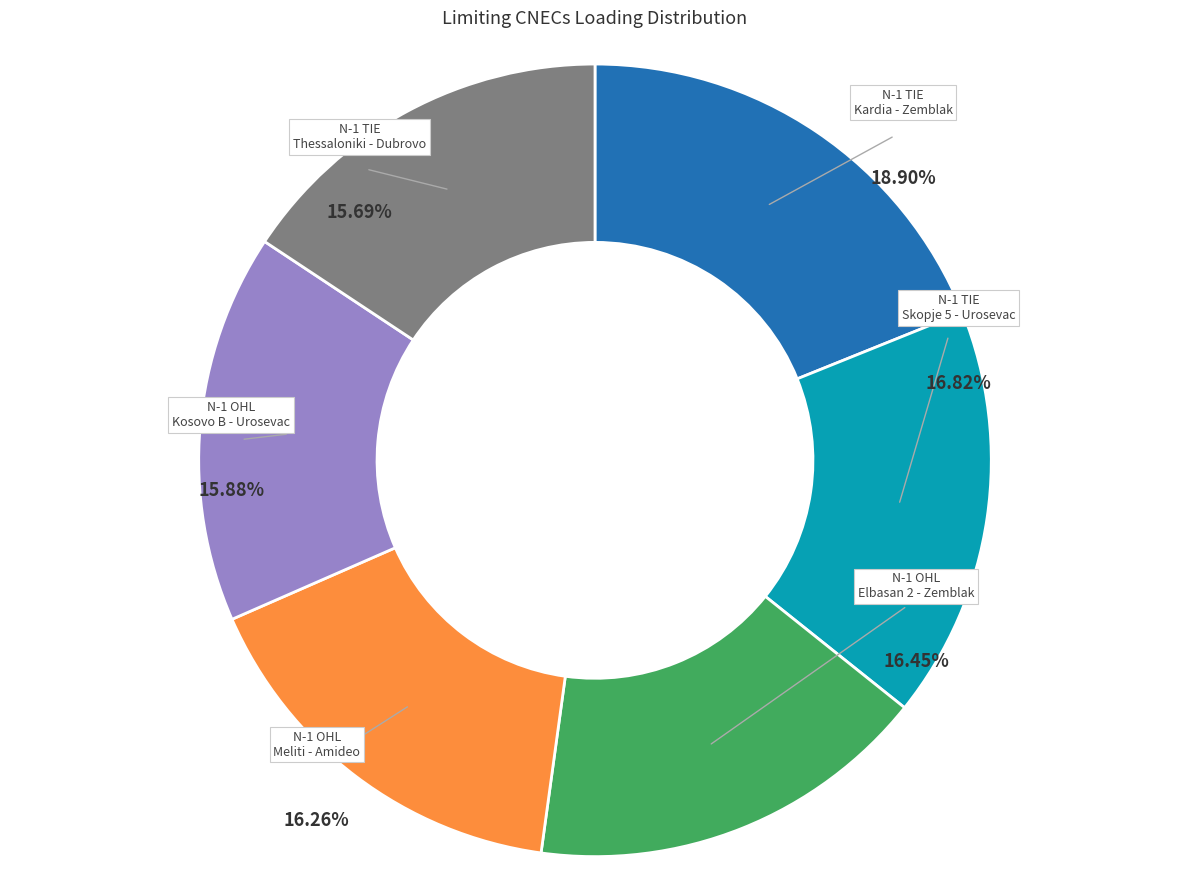

Which has a higher value, N-1 OHL 400 kV Kosovo B - Urosevac or N-1 TIE 400 kV Skopje 5 - Urosevac?

N-1 TIE 400 kV Skopje 5 - Urosevac